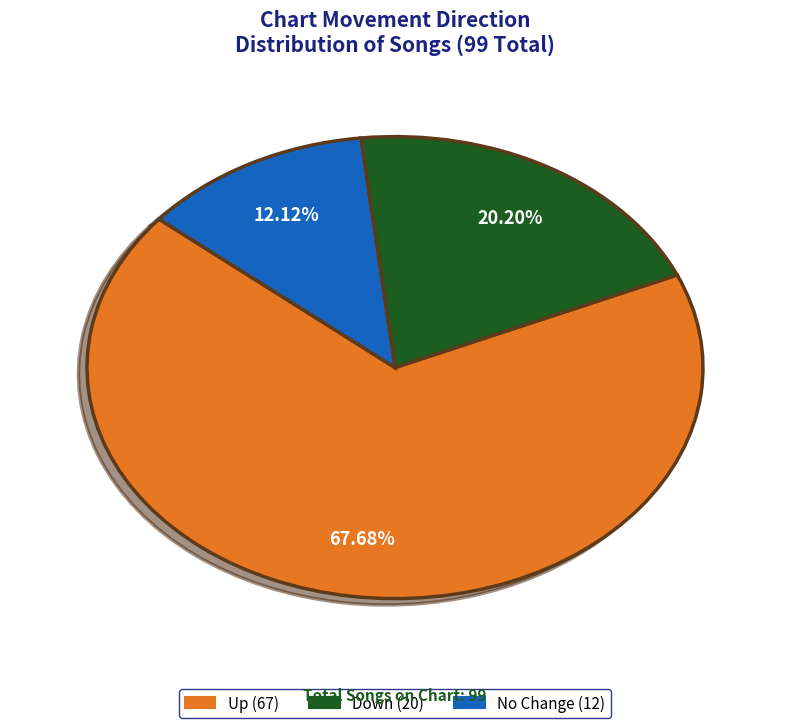

Is there a majority slice in this chart?

Yes